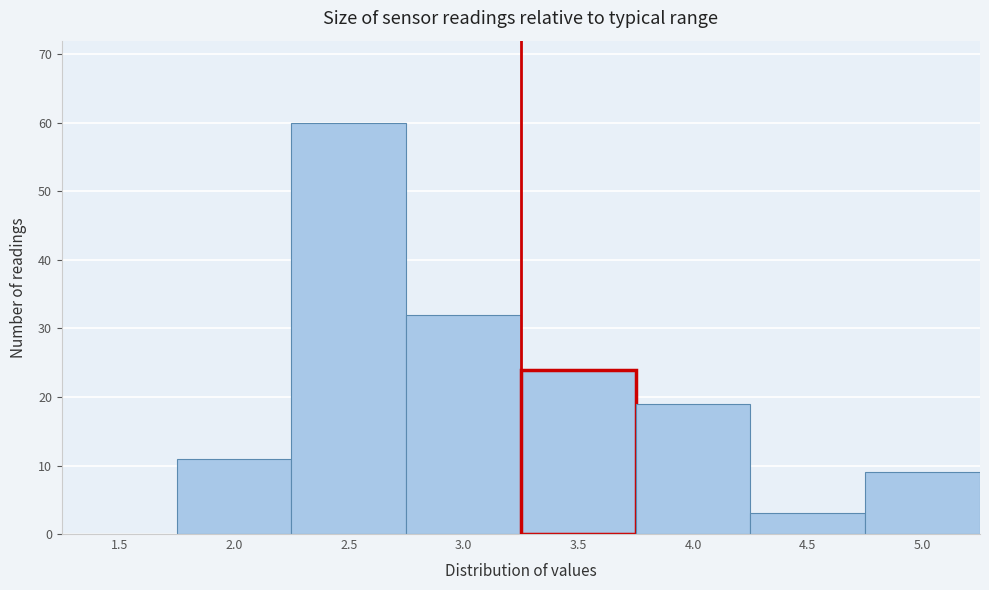

Reading right to left, list all the values displayed in this chart.

5.0=9	4.5=3	4.0=19	3.5=24	3.0=32	2.5=60	2.0=11	1.5=0